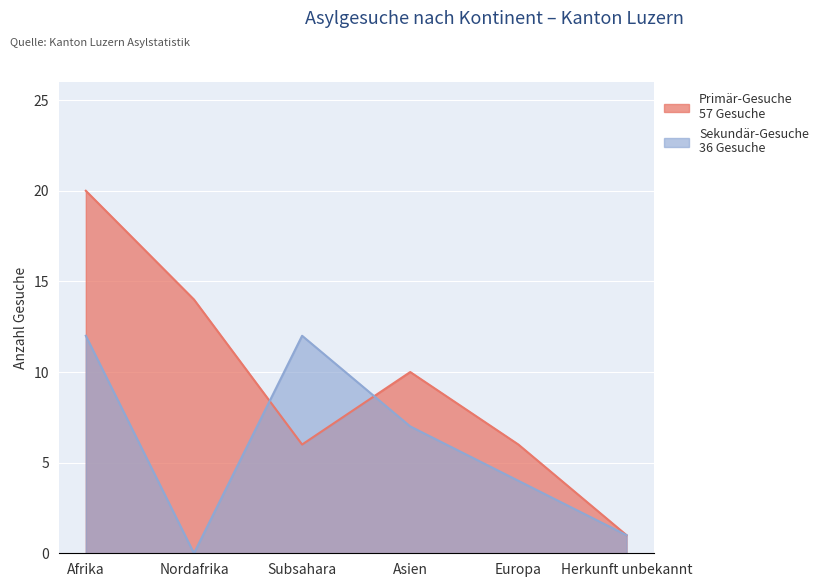

True or false: Primär-Gesuche has a value of 1 at Herkunft unbekannt.

True